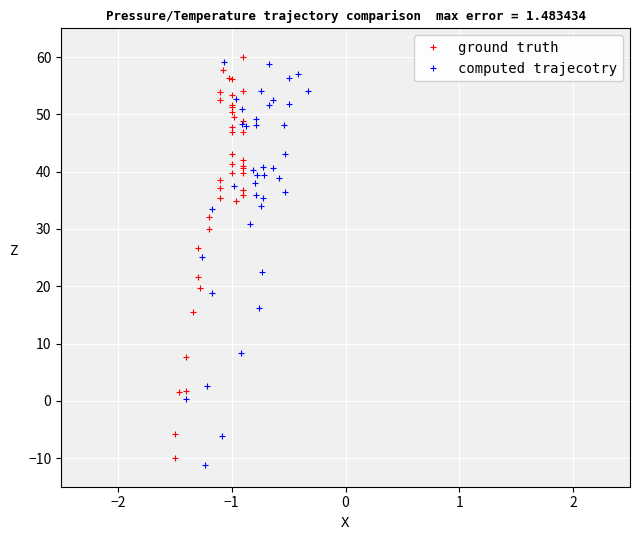

What is the smallest value displayed?

-11.2